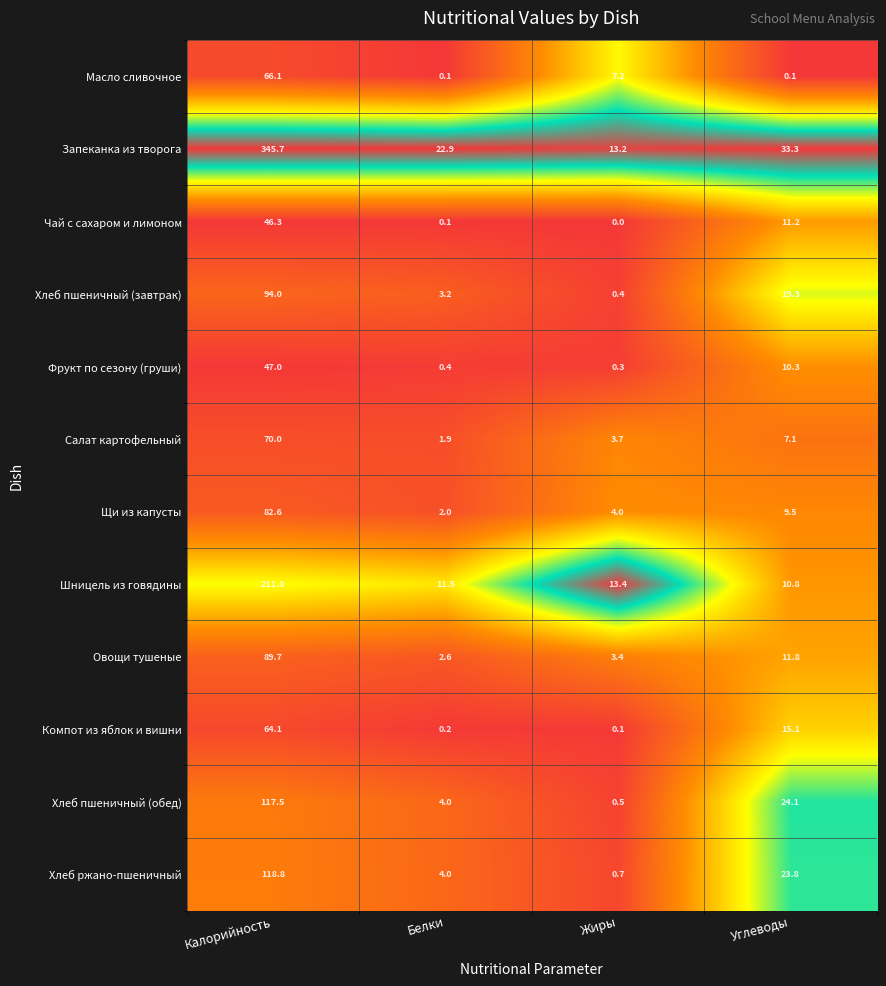

At which category is the sum across all series the highest?

Калорийность